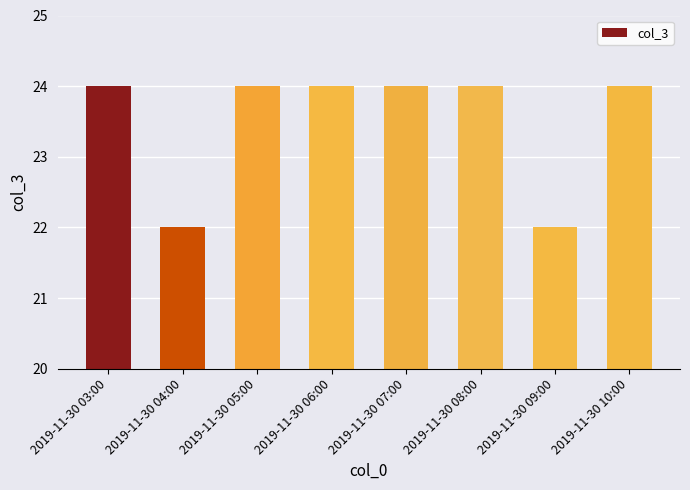

What is the label of the 1st bar from the right?

2019-11-30 10:00